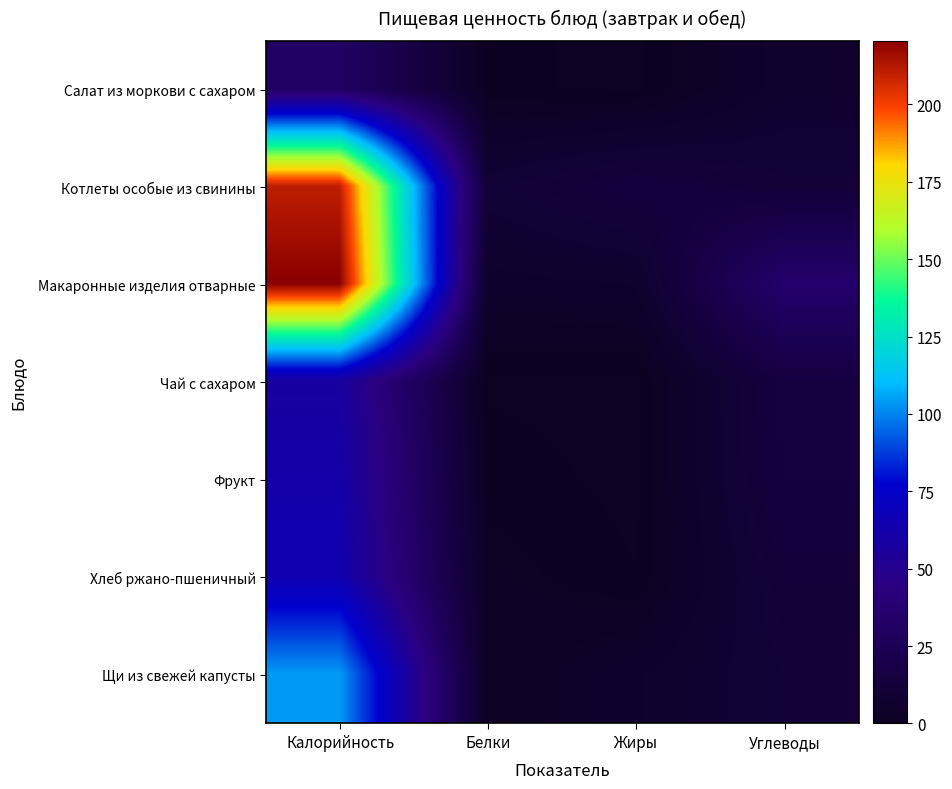

Reading right to left, transcribe all the data shown in this chart.

Салат из моркови с сахаром: Углеводы=7.0	Жиры=0.1	Белки=0.7	Калорийность=31.4
Котлеты особые из свинины: Углеводы=10.8	Жиры=14.2	Белки=9.7	Калорийность=210.6
Макаронные изделия отварные: Углеводы=35.2	Жиры=6.2	Белки=5.2	Калорийность=220.5
Чай с сахаром: Углеводы=15.0	Жиры=0.0	Белки=0.2	Калорийность=58.0
Фрукт: Углеводы=14.7	Жиры=0.0	Белки=1.1	Калорийность=62.0
Хлеб ржано-пшеничный: Углеводы=12.3	Жиры=0.5	Белки=2.5	Калорийность=65.0
Щи из свежей капусты: Углеводы=10.4	Жиры=5.8	Белки=2.3	Калорийность=104.0